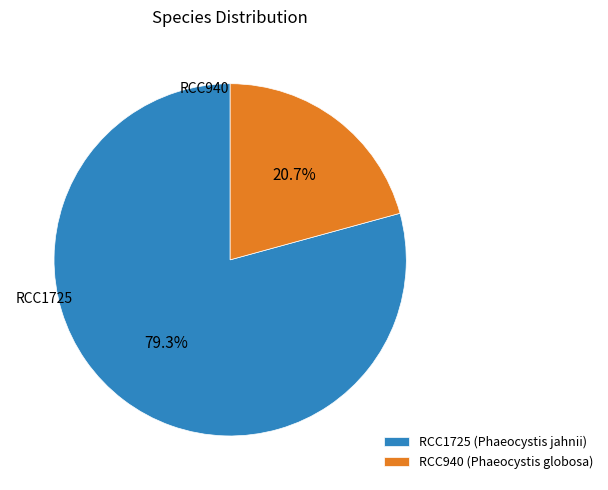

Does any single category account for the majority?

Yes